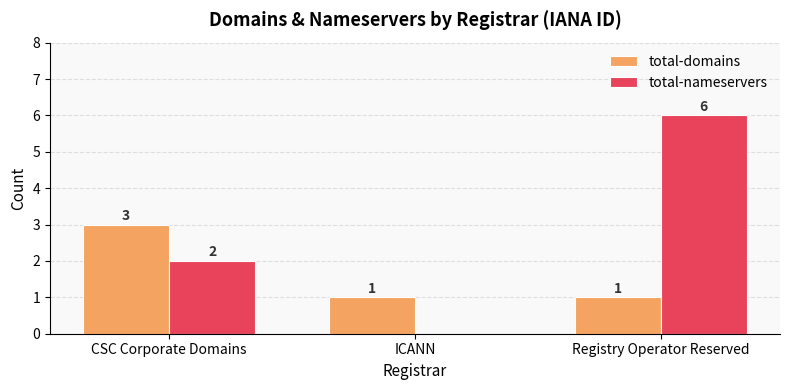

The value of total-nameservers at Registry Operator Reserved is 6. True or false?

True